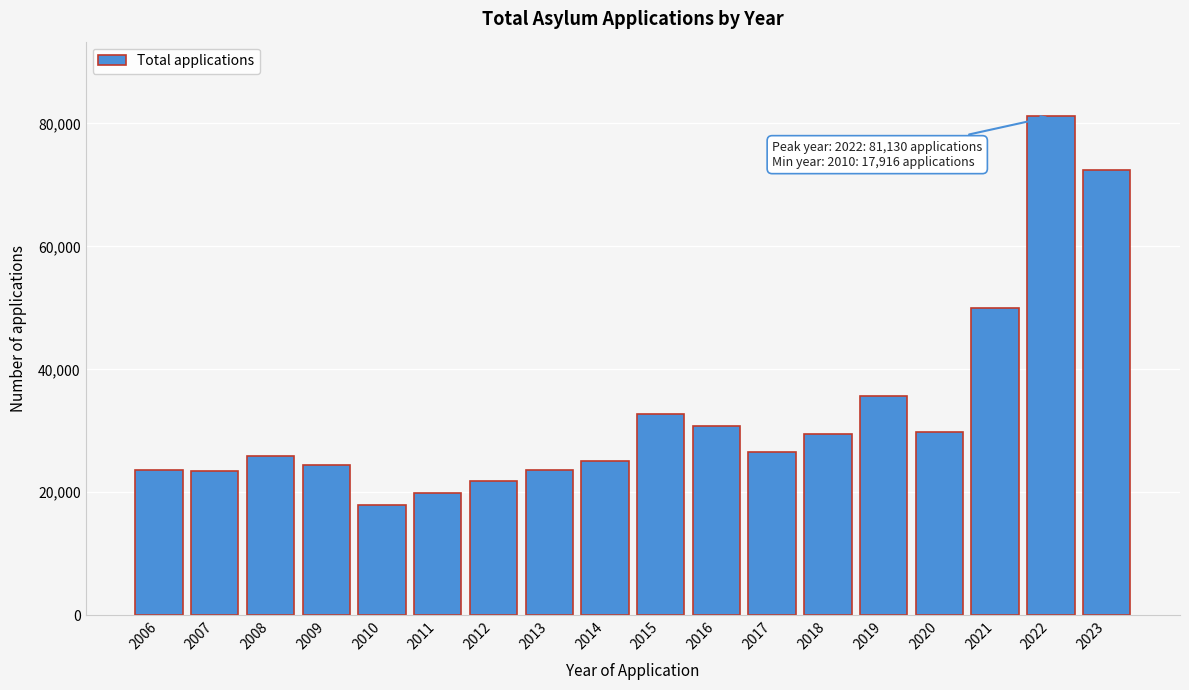

At which category does the chart reach its peak across all series?

2022